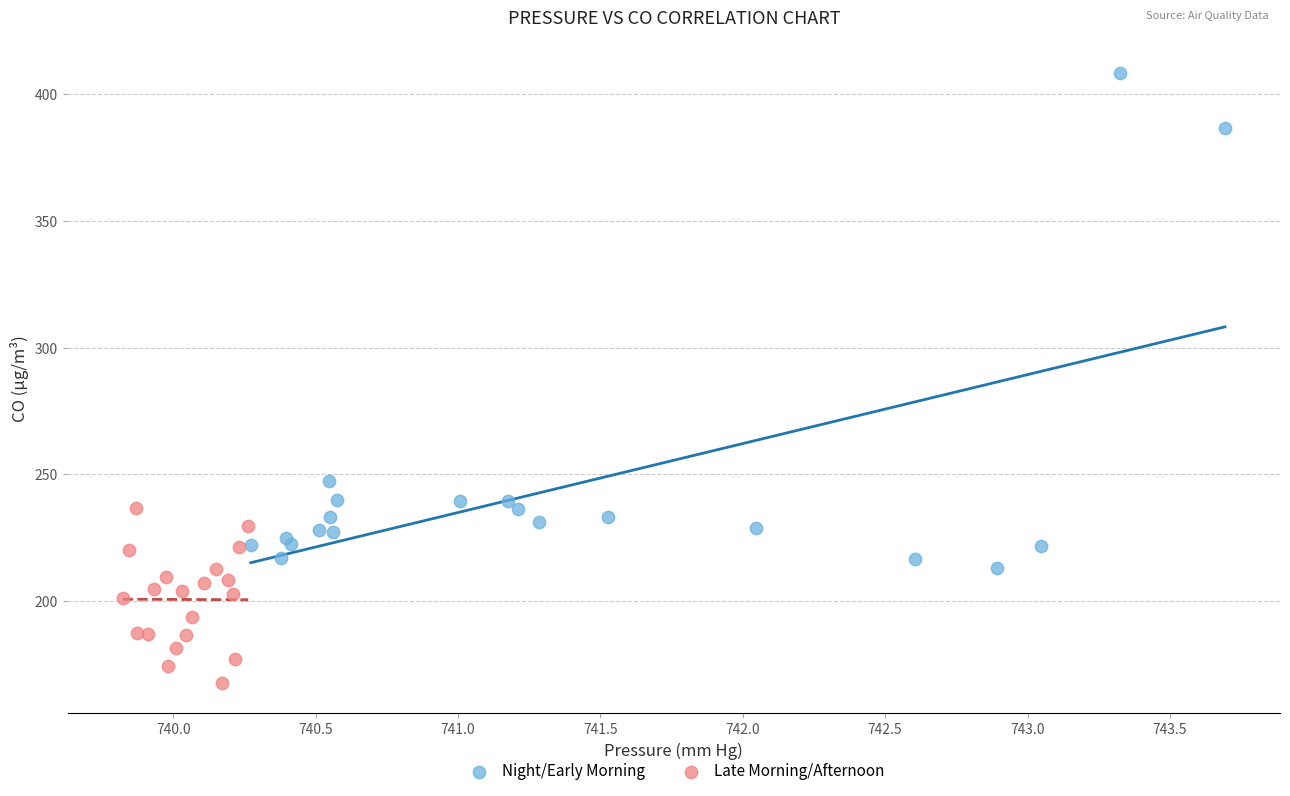

Which series reaches the maximum Y coordinate?

Night/Early Morning